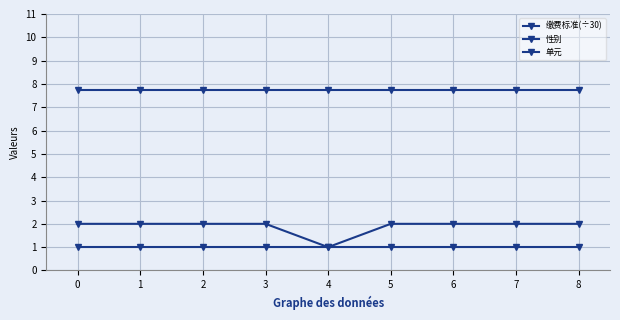

What is the average value of the 缴费标准(÷30) series?

7.7